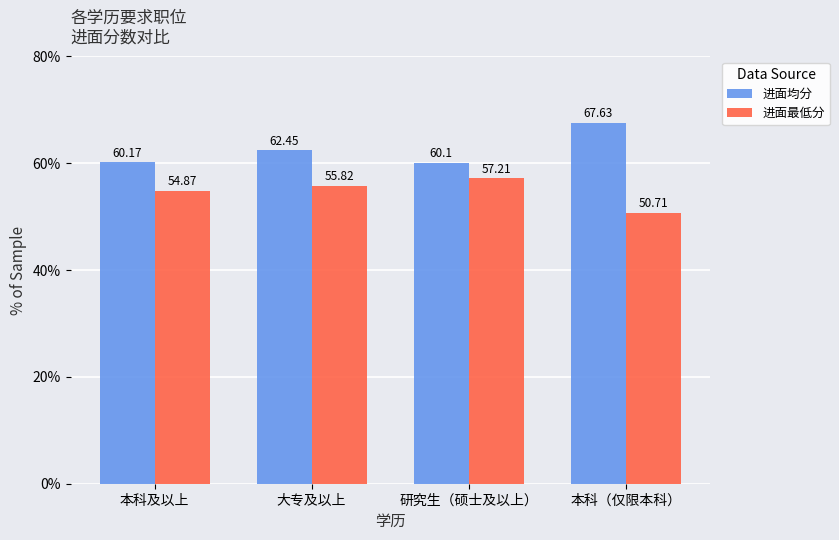

Which series has the largest total across all categories?

进面均分